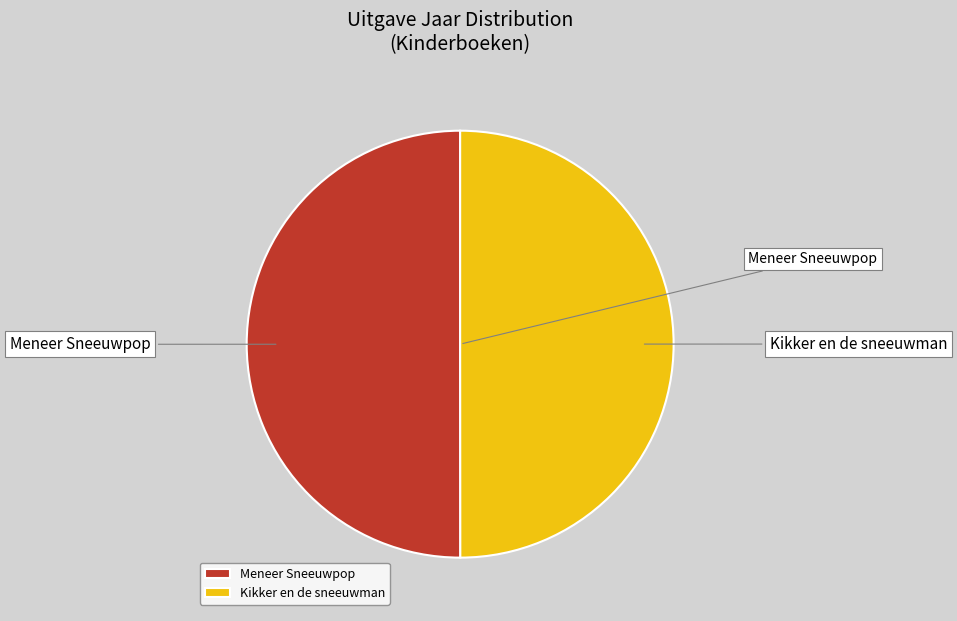

Approximately how many times larger is the value at Kikker en de sneeuwman compared to Meneer Sneeuwpop?

1.0